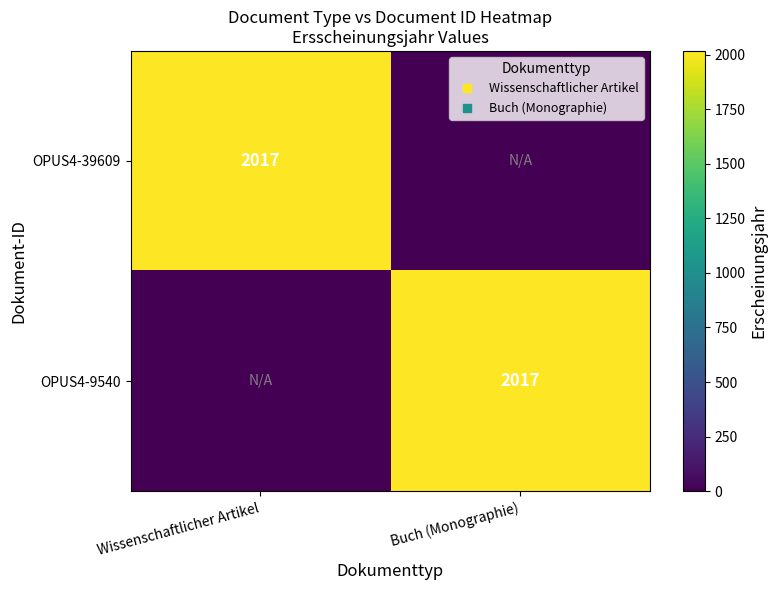

What is the sum of the OPUS4-39609 values at Buch (Monographie) and Wissenschaftlicher Artikel?

2017